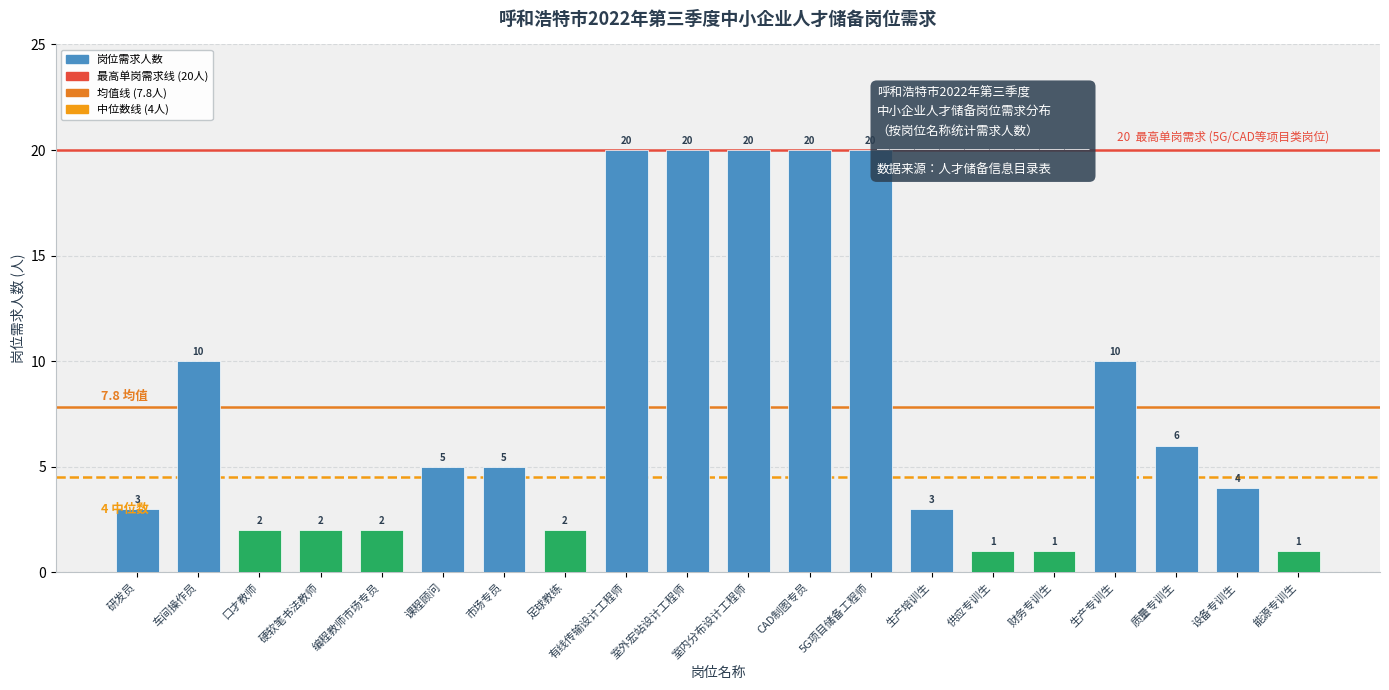

What is the maximum value shown in the chart?

20